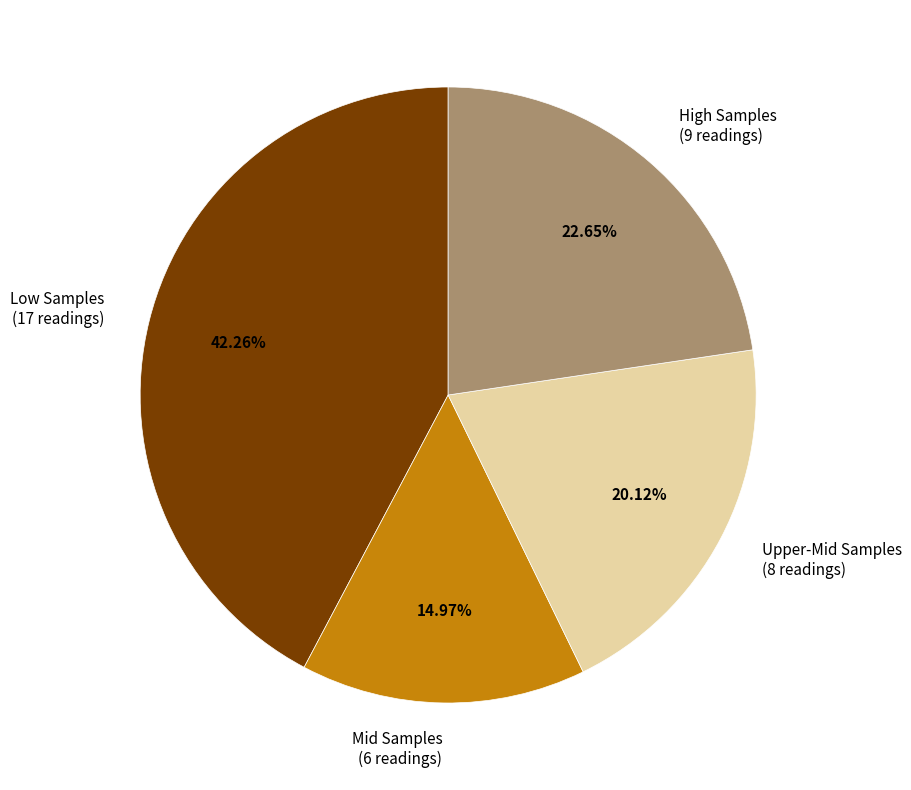

Is there a majority slice in this chart?

No